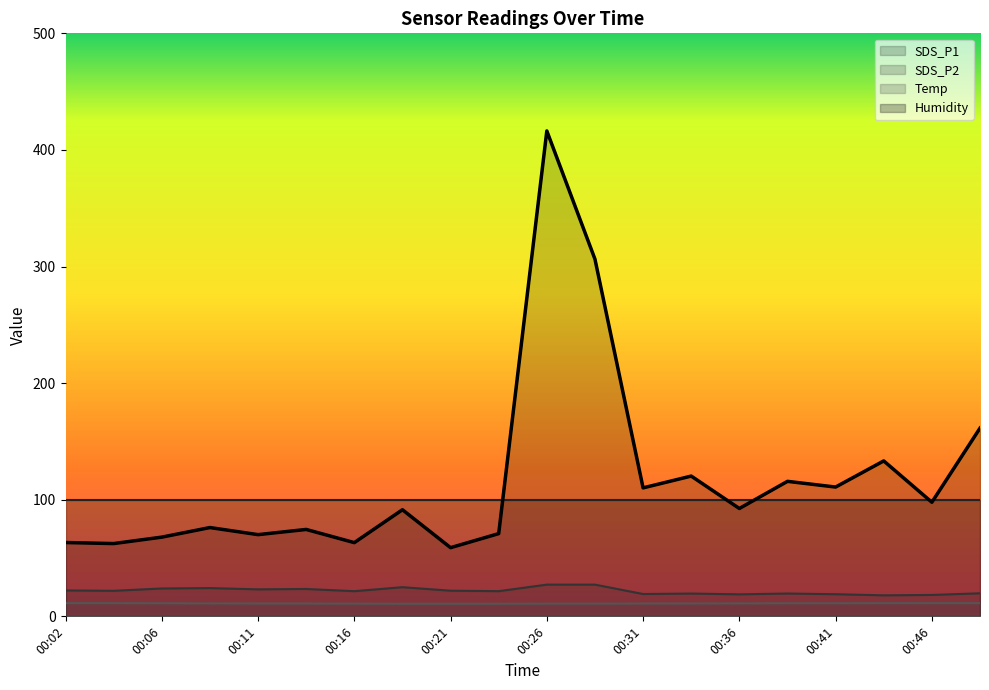

Does the chart display data point markers on the line(s)?

No